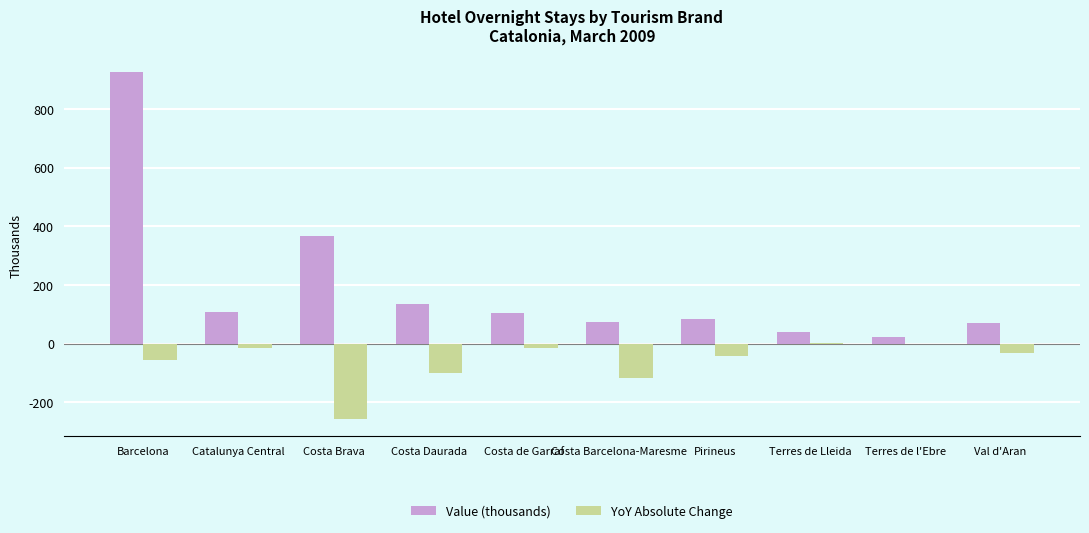

At which label does Value (thousands) reach its peak?

Barcelona